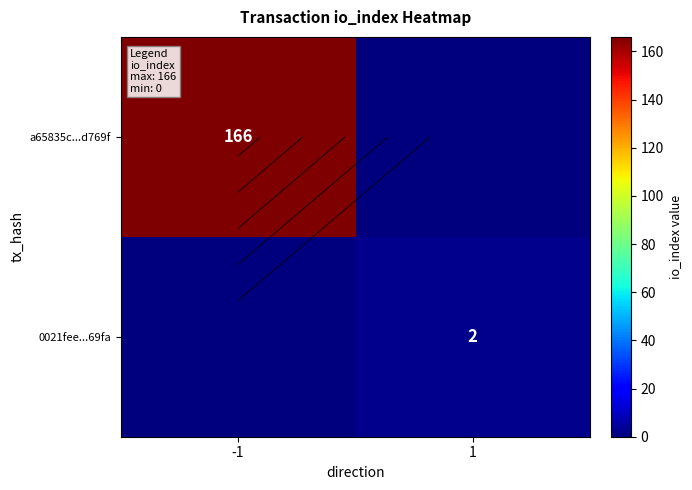

Count the a65835c...d769f values in the range 0 to 166.

2